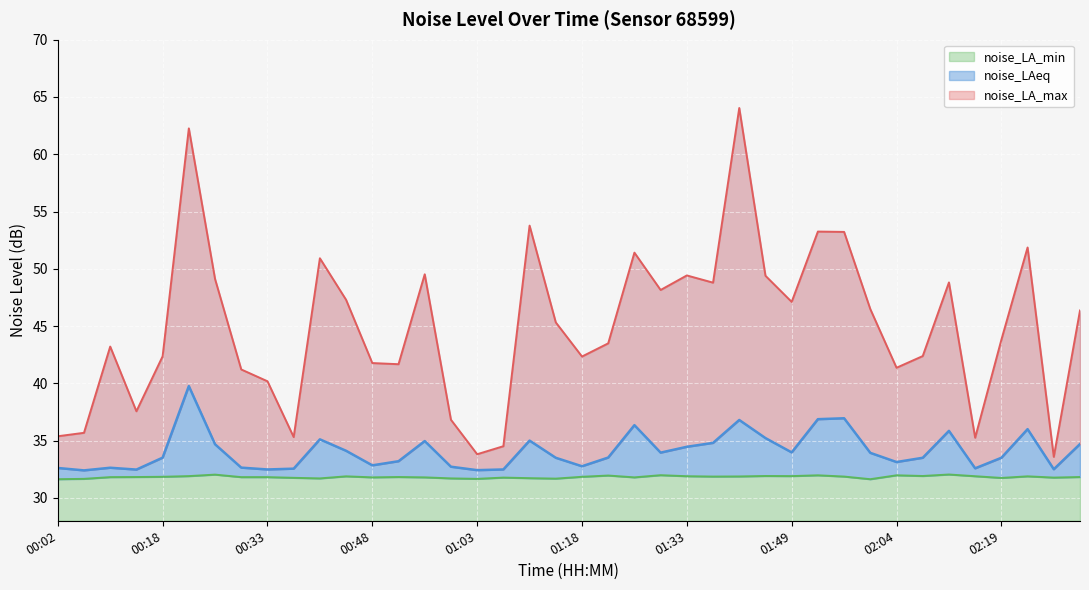

Which series has the largest range (max minus min)?

noise_LA_max